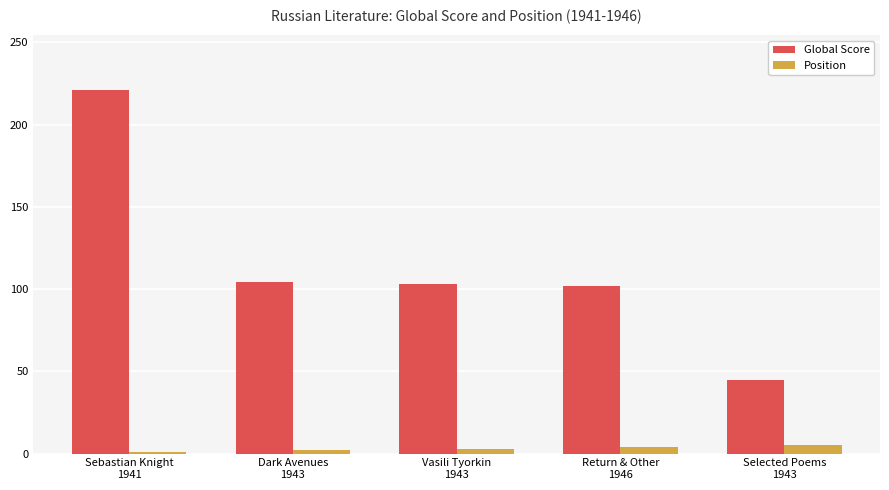

What is the label of the 4th bar from the right?

Dark Avenues
1943